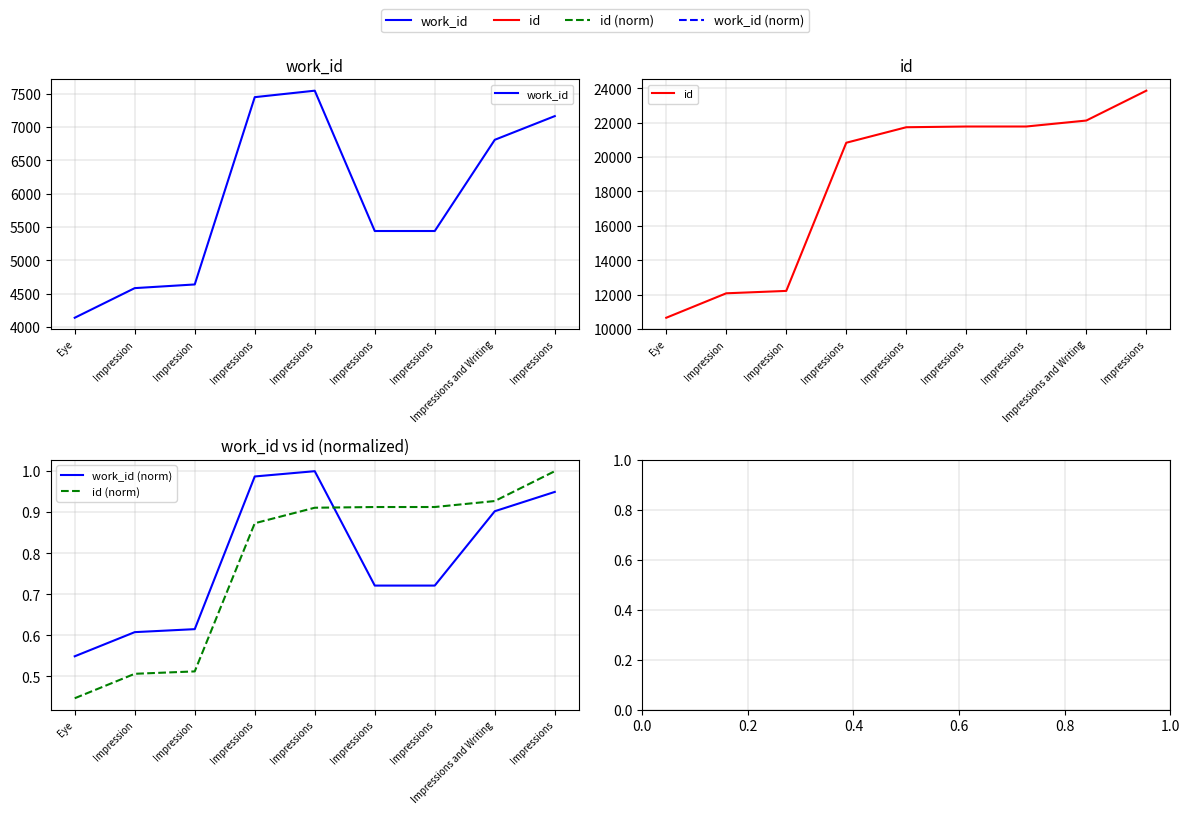

What is the value of the work_id point at the 8th from the left?

6808.0